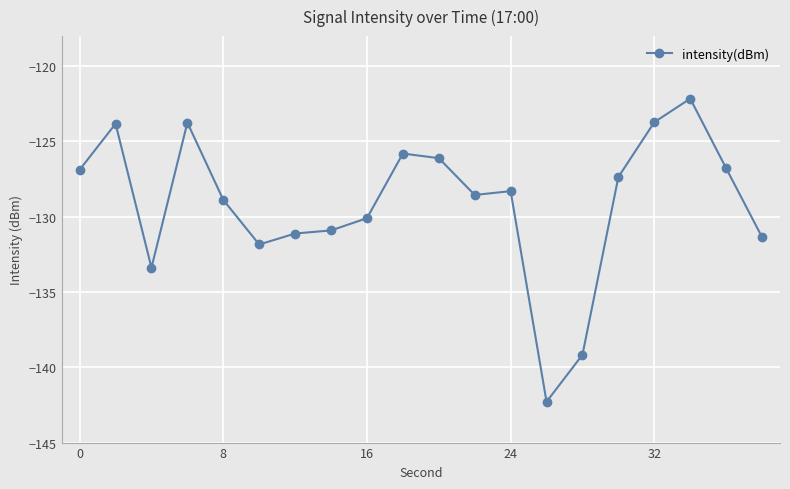

What is the difference between the second highest and second lowest values?

15.4